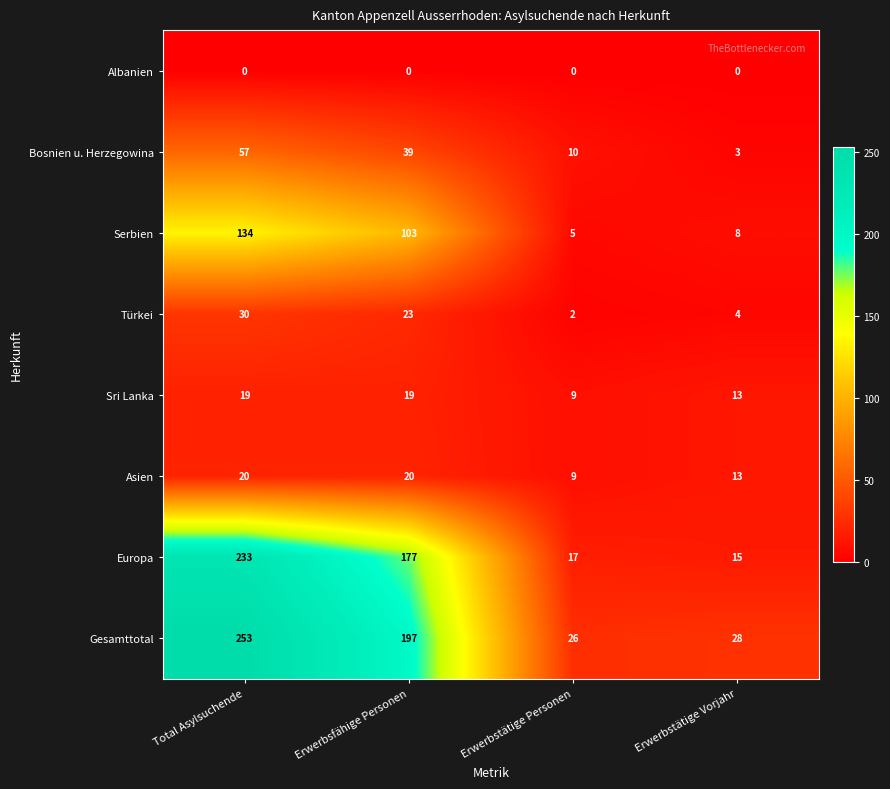

Which series has the widest spread of values?

Gesamttotal